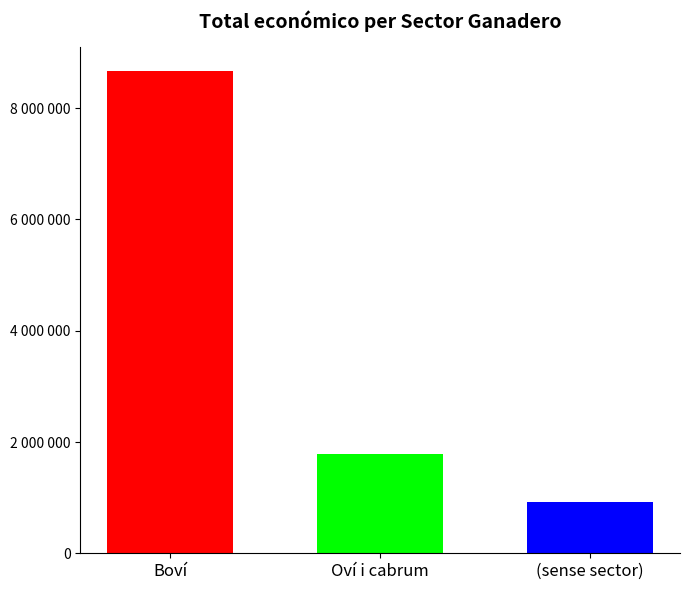

Rank the categories by value from lowest to highest.

(sense sector), Oví i cabrum, Boví